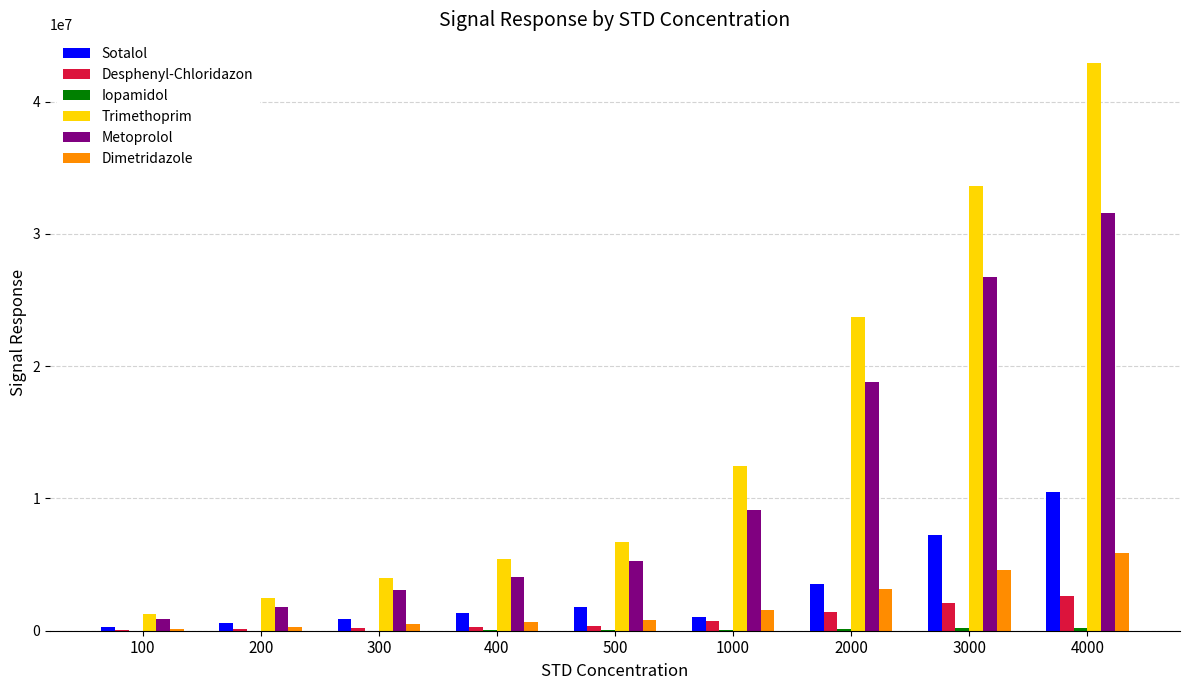

What is the maximum value shown in the chart?

42944244.4